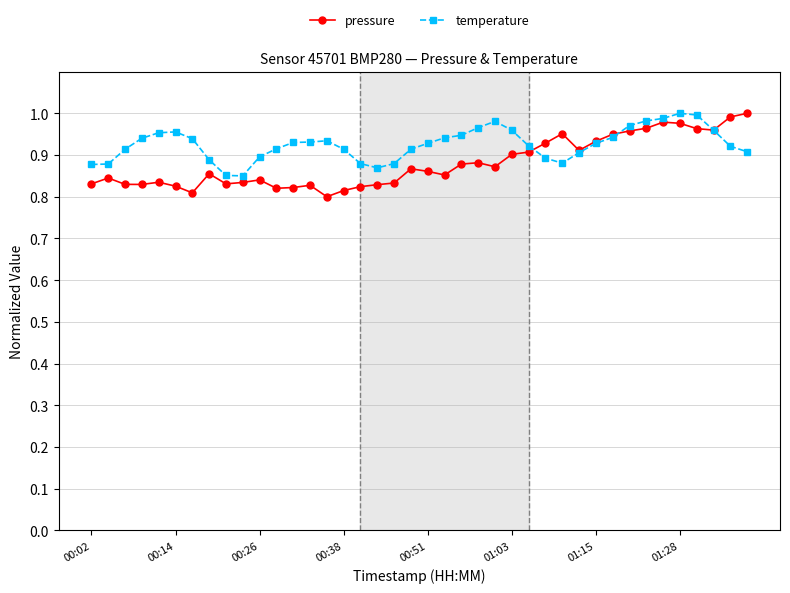

True or false: pressure has more than 2 interior local peaks.

True